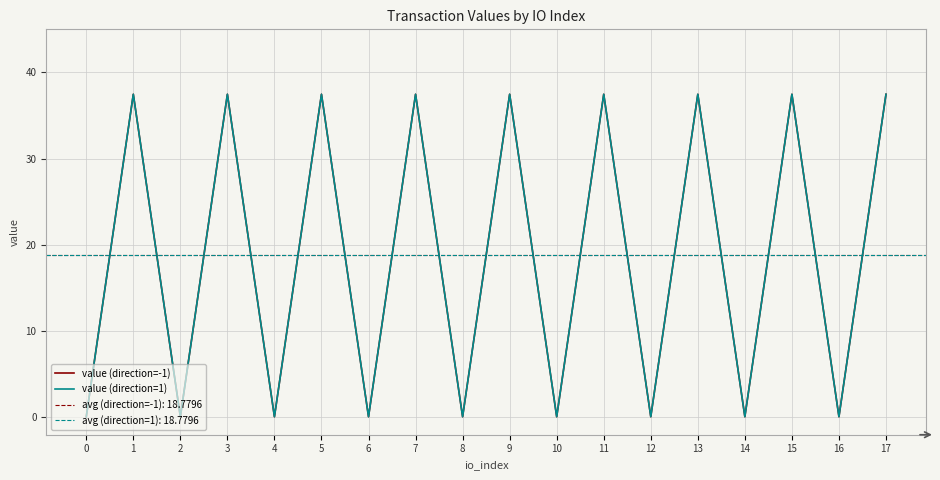

What is the minimum value shown in the chart?

0.1